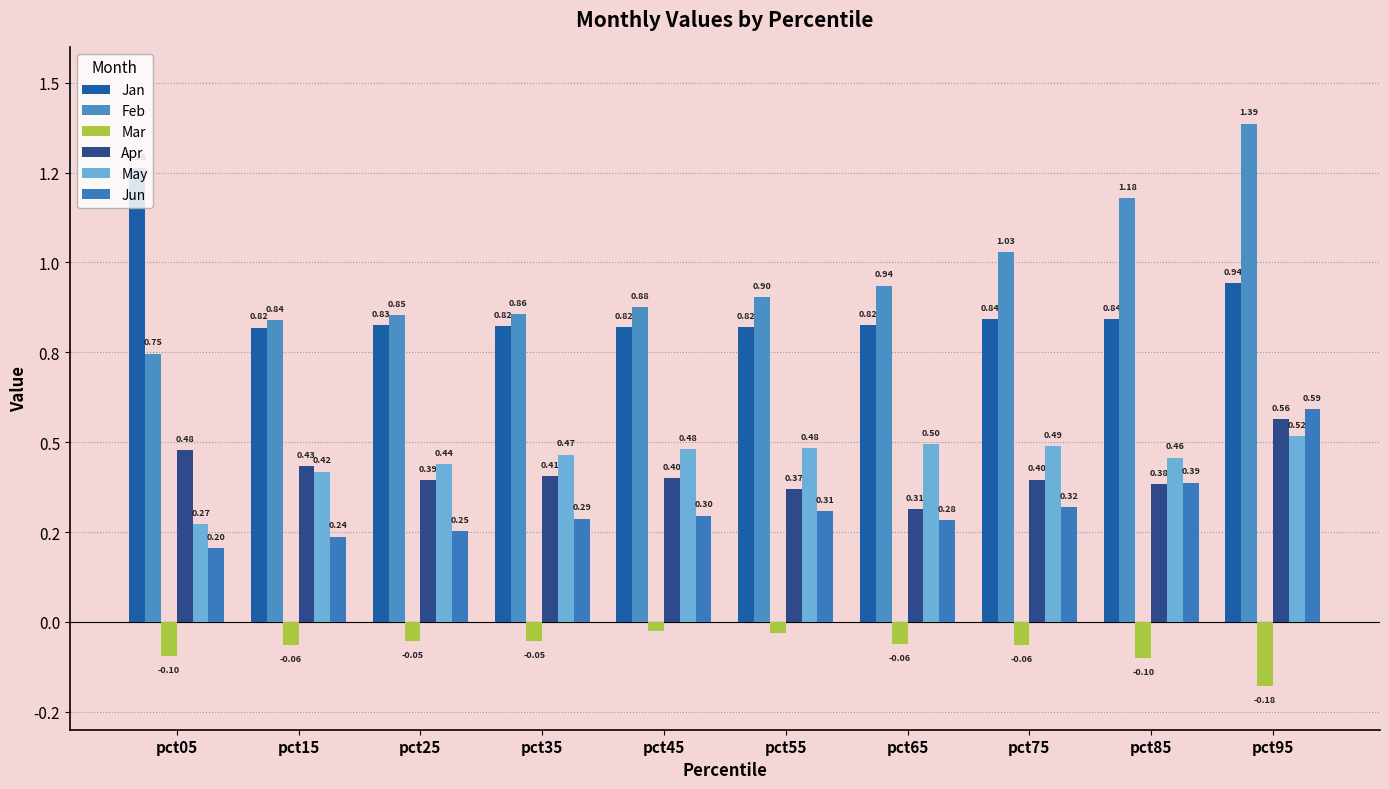

Are the bars horizontal?

No